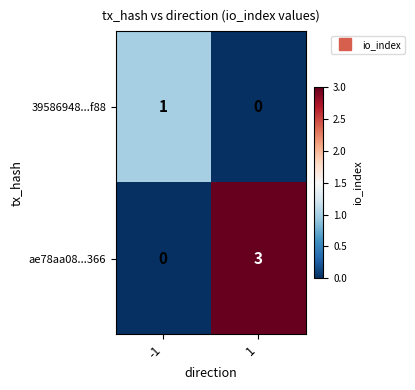

What is the difference between the maximum and minimum values in the ae78aa08...366 series?

3